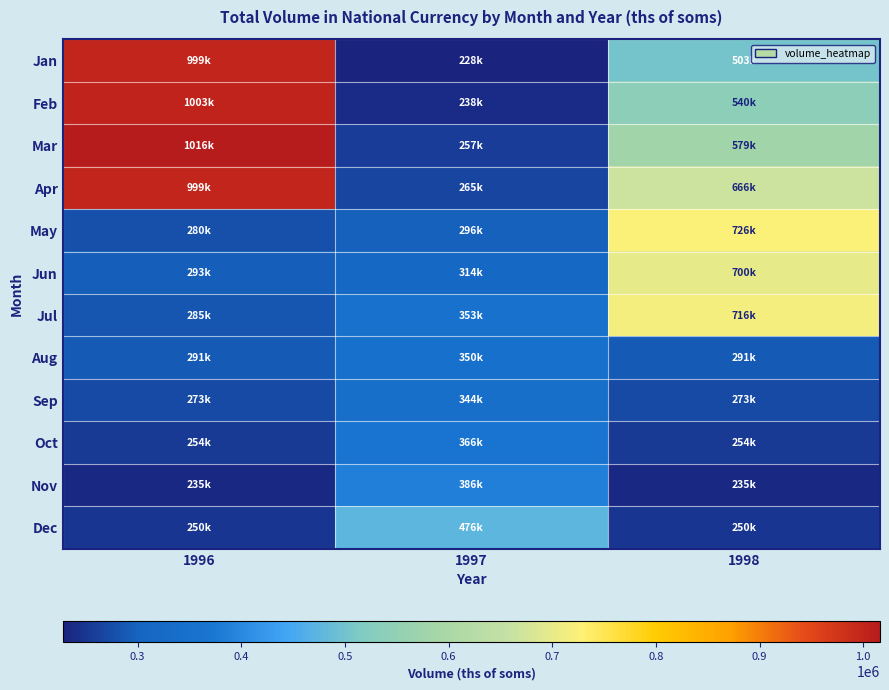

Rank the series by their maximum value, from lowest to highest.

Sep, Aug, Oct, Nov, Dec, Jun, Jul, May, Jan, Apr, Feb, Mar